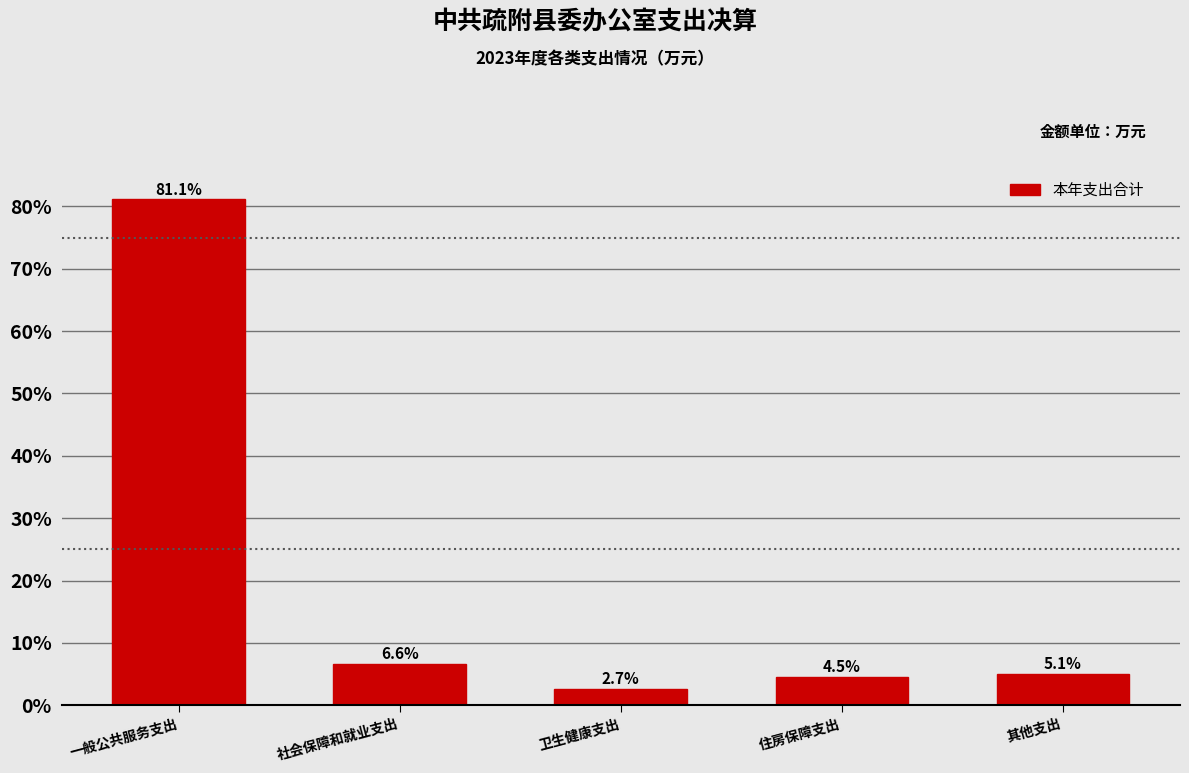

Reading left to right, what are all the values shown in this chart?

一般公共服务支出=81.1	社会保障和就业支出=6.6	卫生健康支出=2.7	住房保障支出=4.5	其他支出=5.1